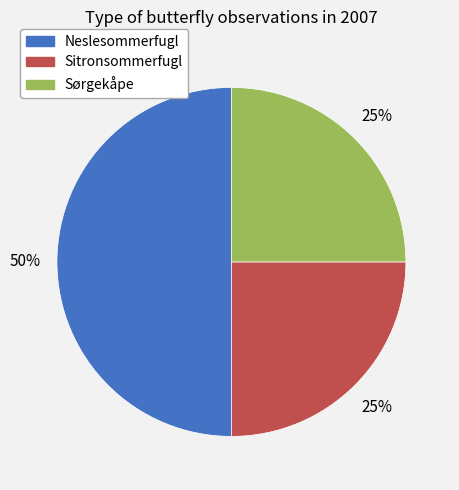

Which category has the biggest portion of the pie?

Neslesommerfugl